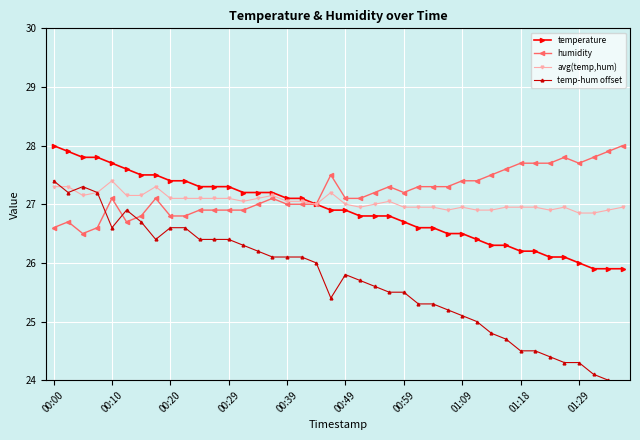

True or false: humidity has more than 1 points higher than both neighbors.

True